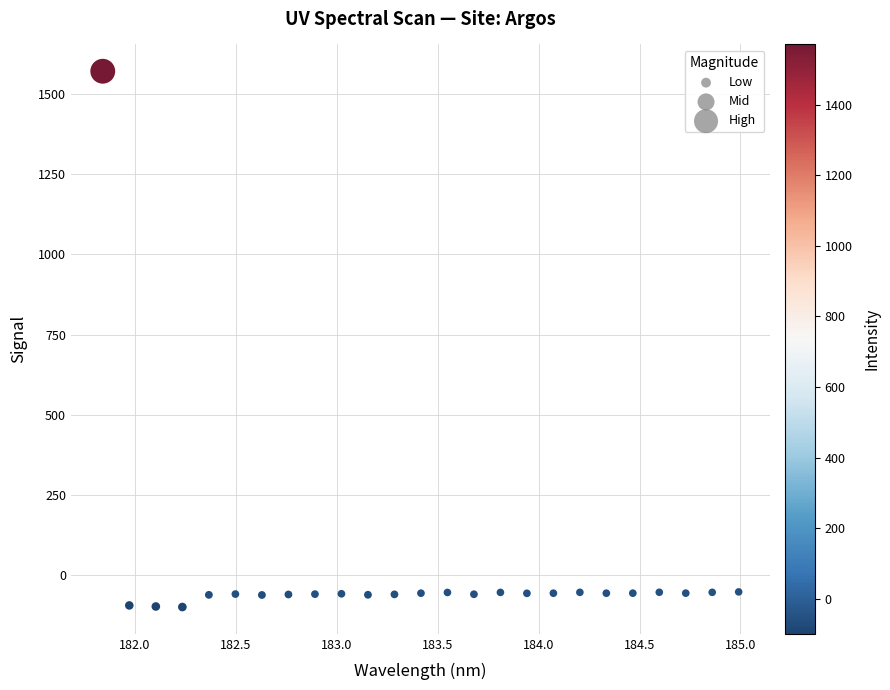

What is the range of Y values (max minus min)?

1669.0